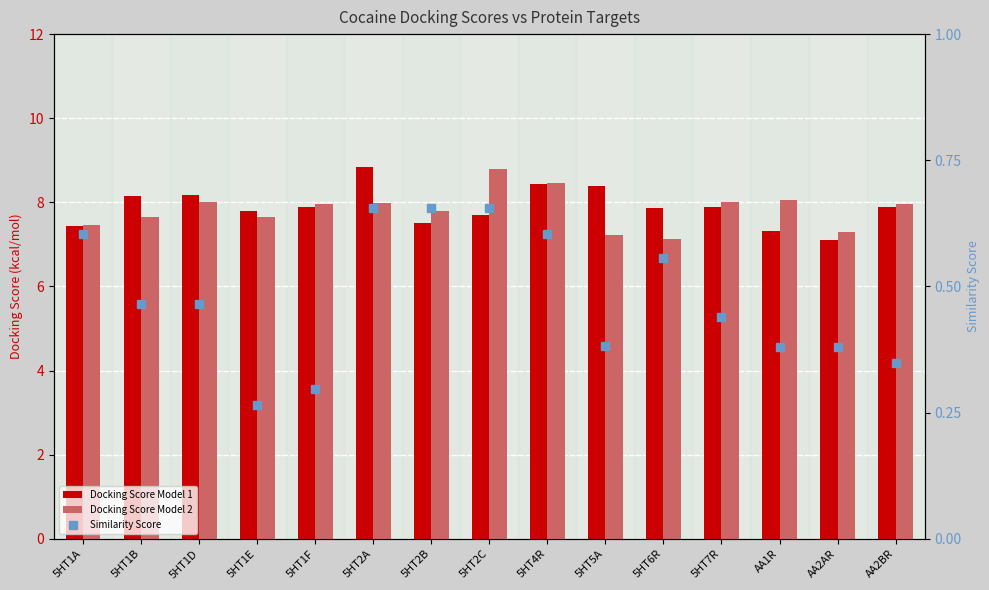

The Docking Score Model 2 series shows 3.8 at 5HT1F. True or false?

False